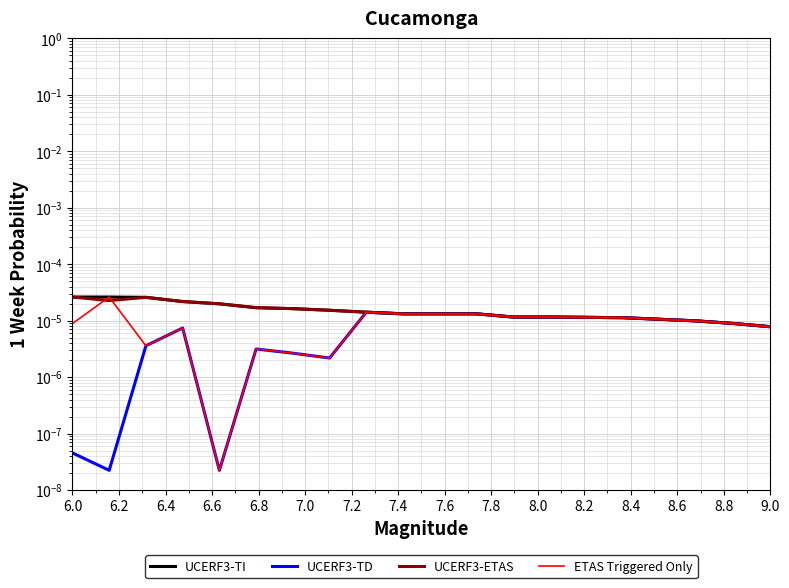

What is the label of the 6th point from the left?

6.8